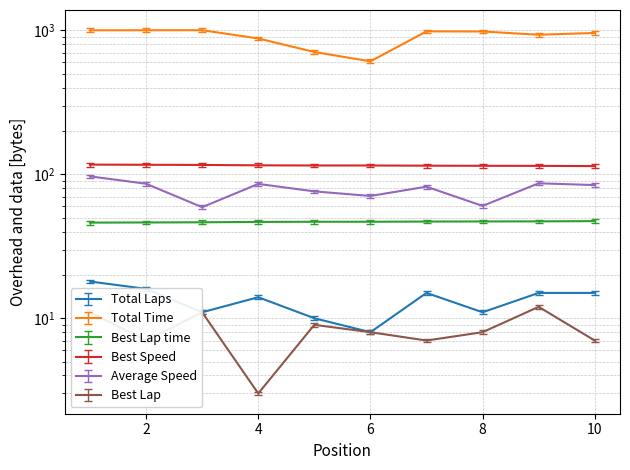

What is the average value of the Best Lap time series?

46.8